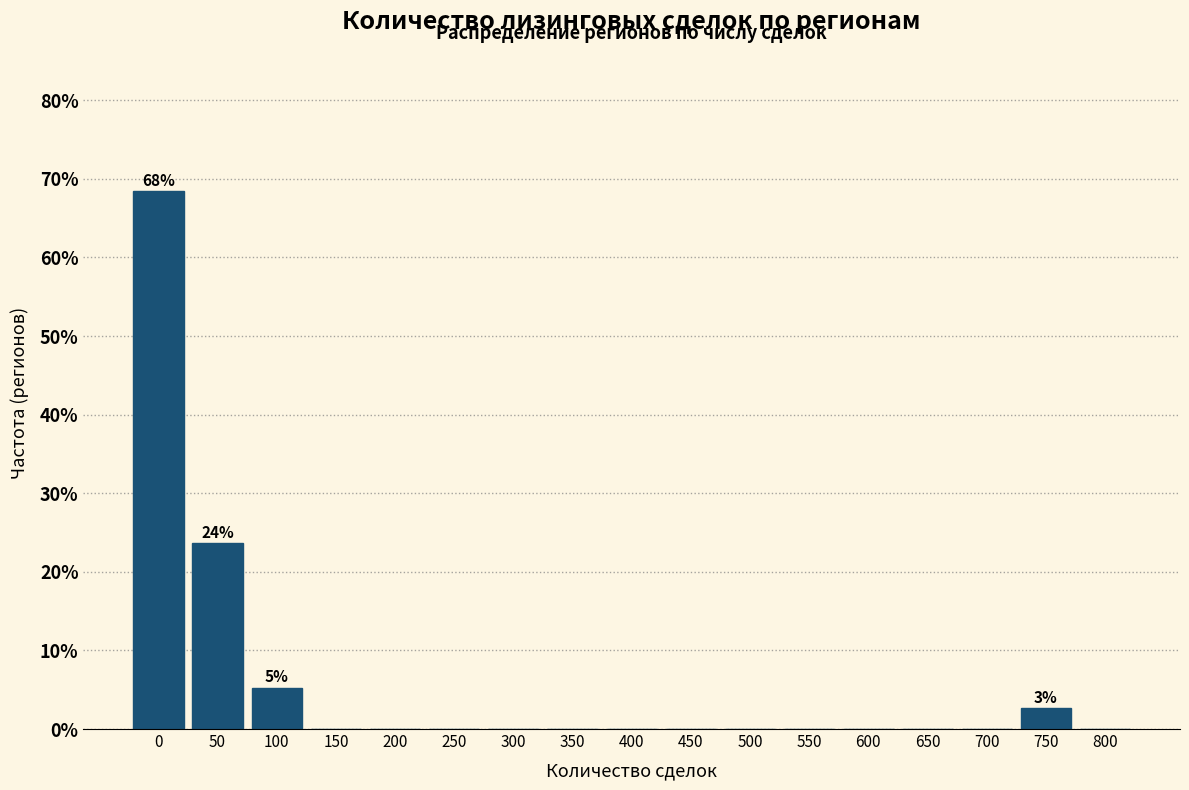

Reading right to left, extract all data points from this chart.

800=0.0	750=2.6	700=0.0	650=0.0	600=0.0	550=0.0	500=0.0	450=0.0	400=0.0	350=0.0	300=0.0	250=0.0	200=0.0	150=0.0	100=5.3	50=23.7	0=68.4